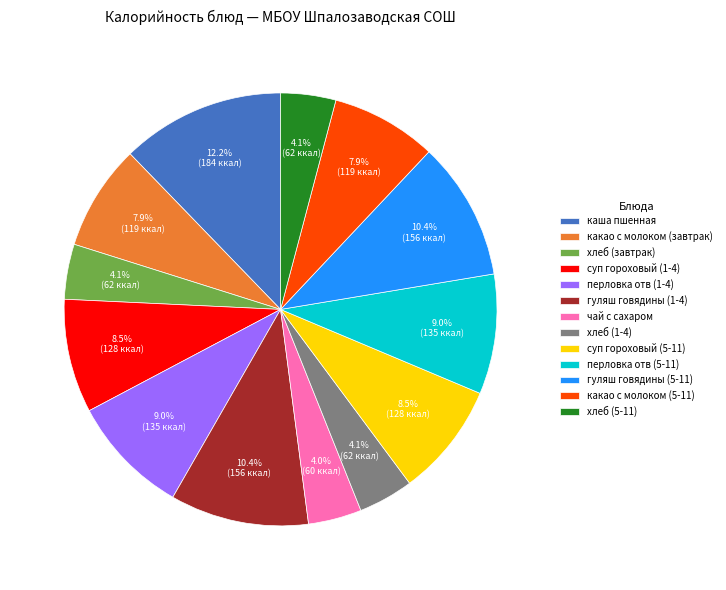

To the nearest percent, what is the difference between the largest and smallest slice percentages?

8%